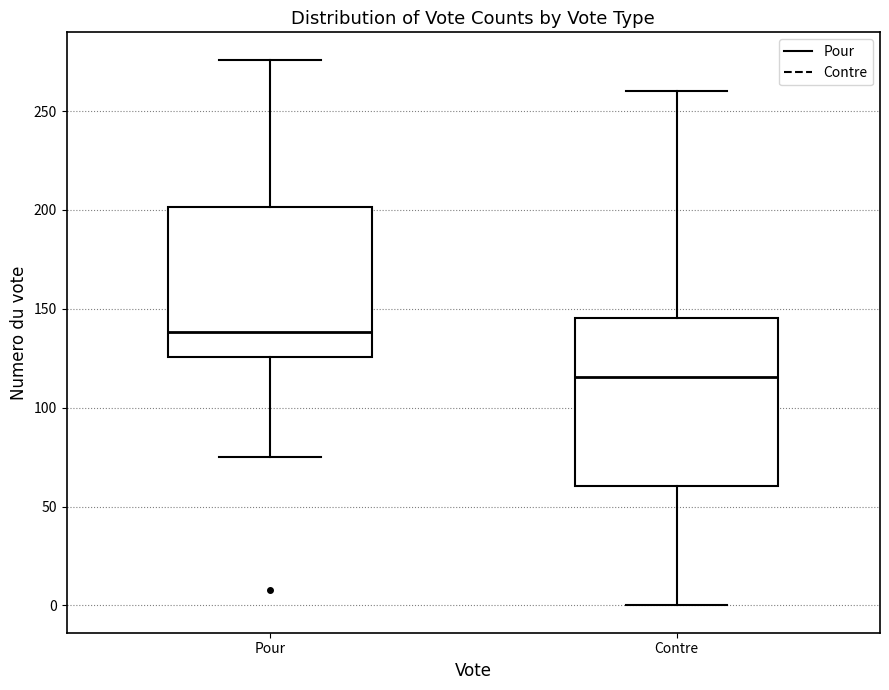

Where does the median line of the box for Contre sit on the y-axis? The values are not printed on the chart, so give them approximately, as read against the axis.

115